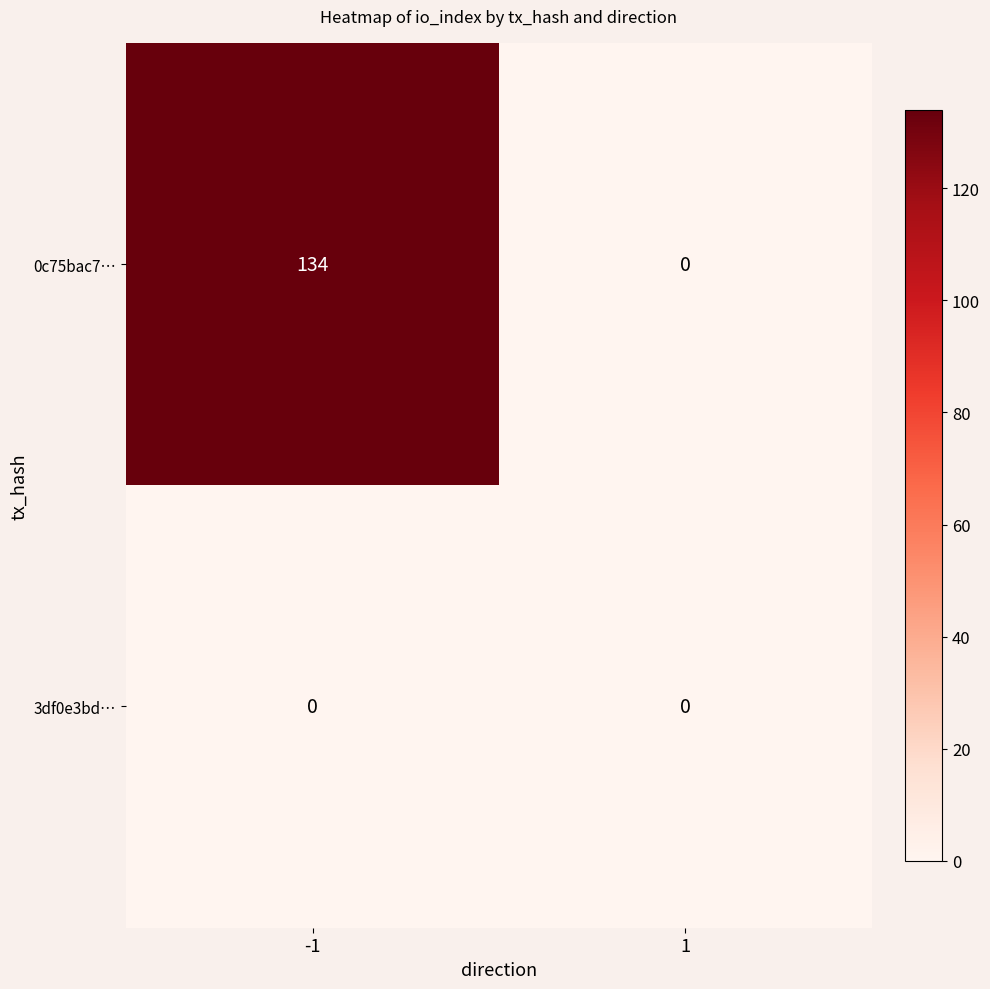

How many data points does each series have?

2